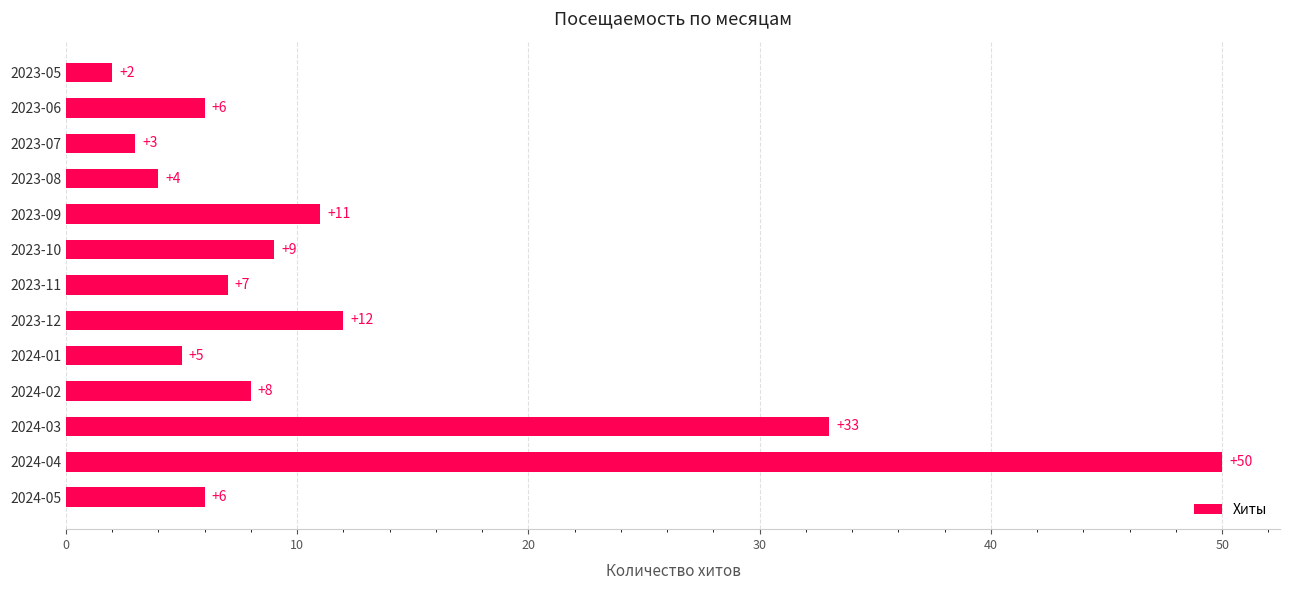

Where is the data nearest to the value 26?

2024-03